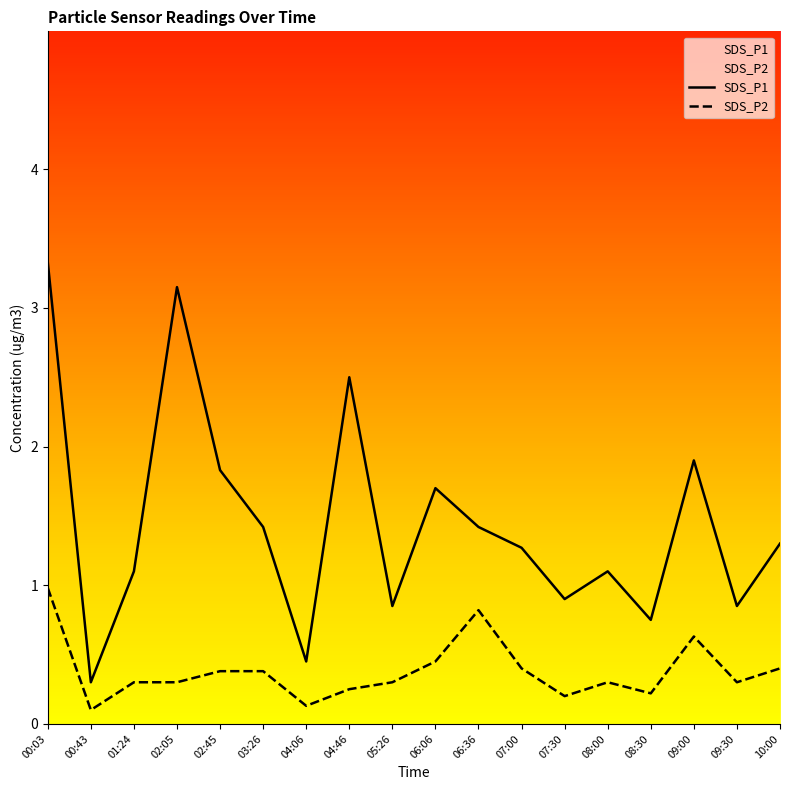

Count the number of data series in this chart.

2